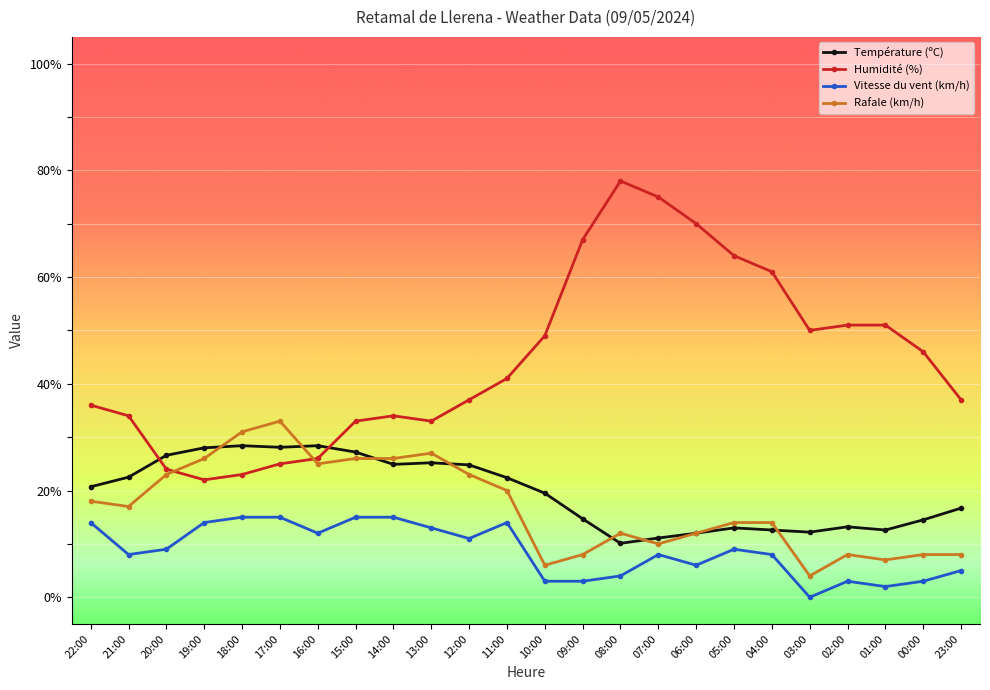

Is the value of Vitesse du vent (km/h) at 12:00 greater than the value of Humidité (%) at 03:00?

No